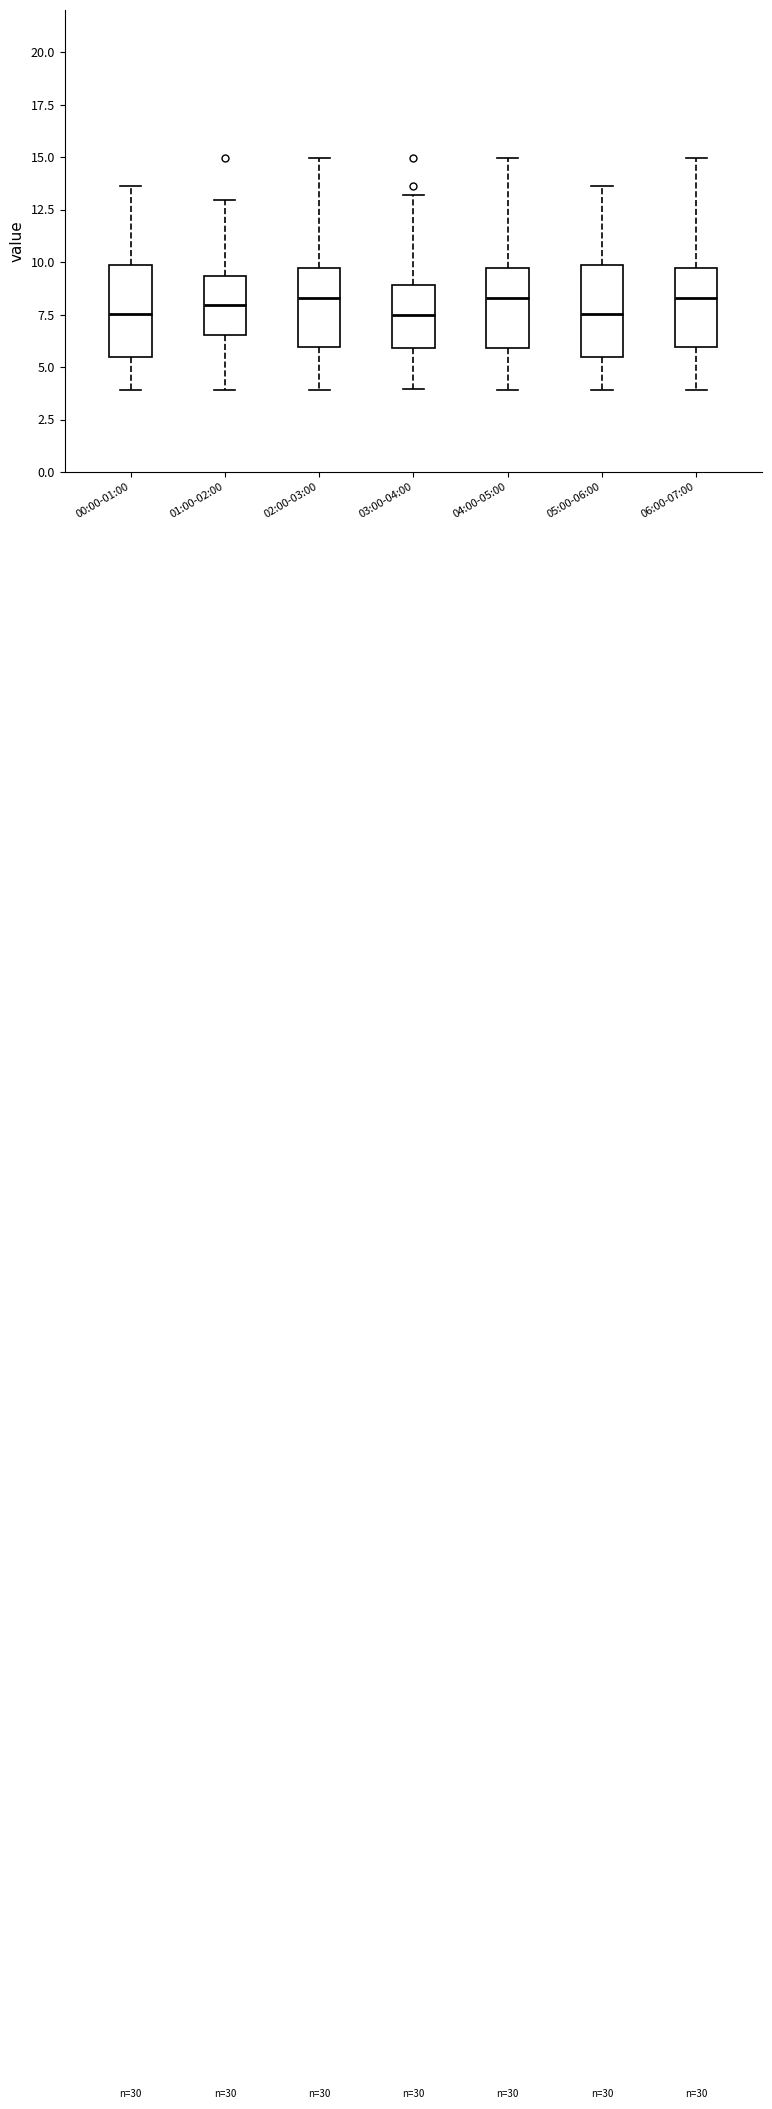

Reading left to right, transcribe this box plot: for each box, give where its median line is, the range the box spans, and where its two whiskers end, as read against the y-axis. The values are not printed on the chart, so give them approximately, as read against the axis.

00:00-01:00: median 7.5, box 5.5 to 10.0, whiskers 4.0 to 13.5
01:00-02:00: median 8.0, box 6.5 to 9.5, whiskers 4.0 to 13.0
02:00-03:00: median 8.5, box 6.0 to 9.5, whiskers 4.0 to 15.0
03:00-04:00: median 7.5, box 6.0 to 9.0, whiskers 4.0 to 13.0
04:00-05:00: median 8.5, box 6.0 to 9.5, whiskers 4.0 to 15.0
05:00-06:00: median 7.5, box 5.5 to 10.0, whiskers 4.0 to 13.5
06:00-07:00: median 8.5, box 6.0 to 9.5, whiskers 4.0 to 15.0